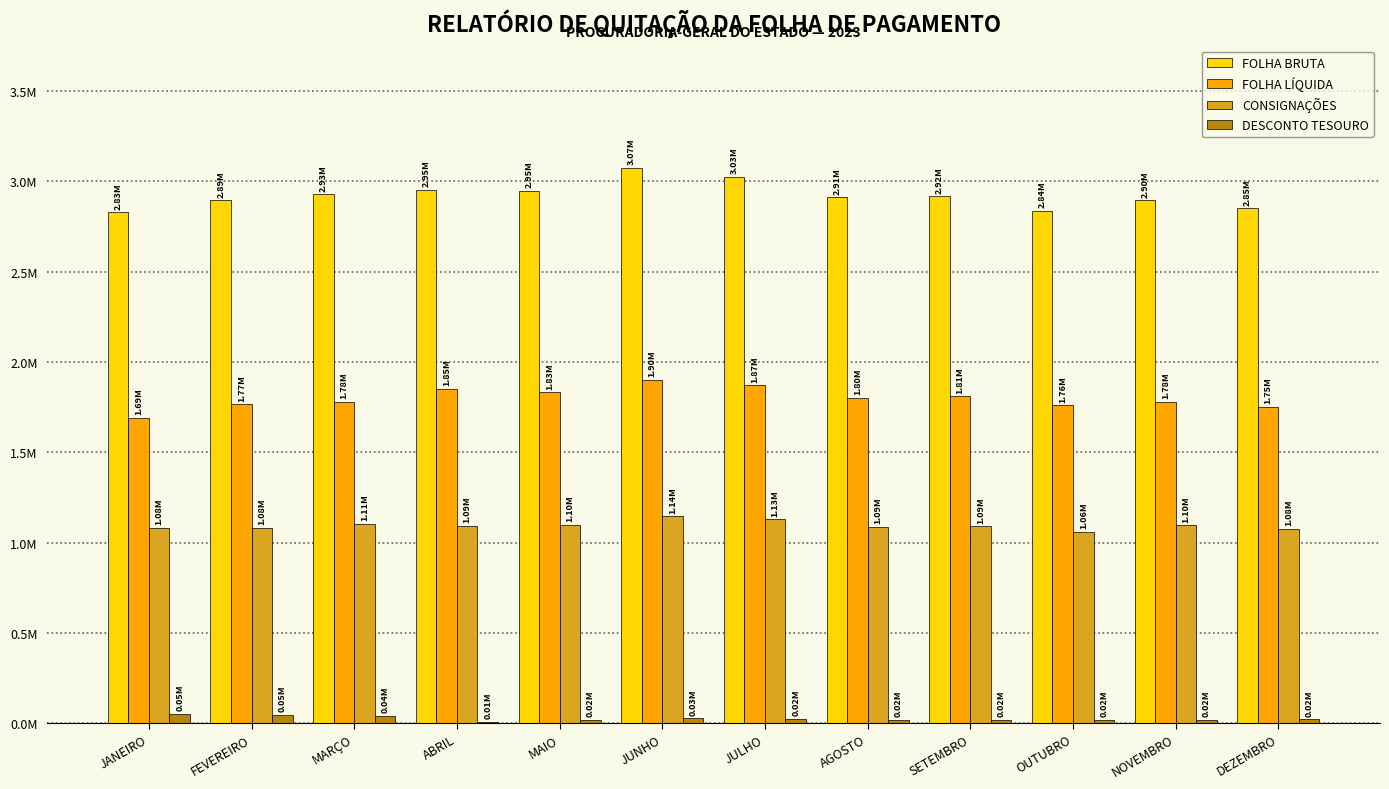

Which series changed the most between MARÇO and JUNHO?

FOLHA BRUTA